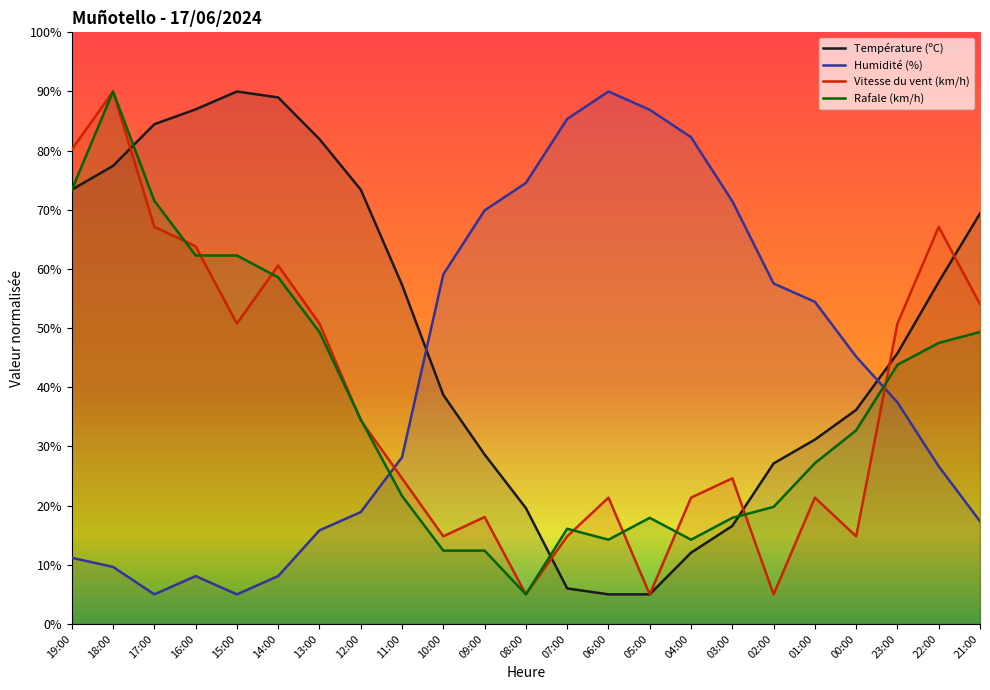

At which category is the sum across all series the highest?

18:00